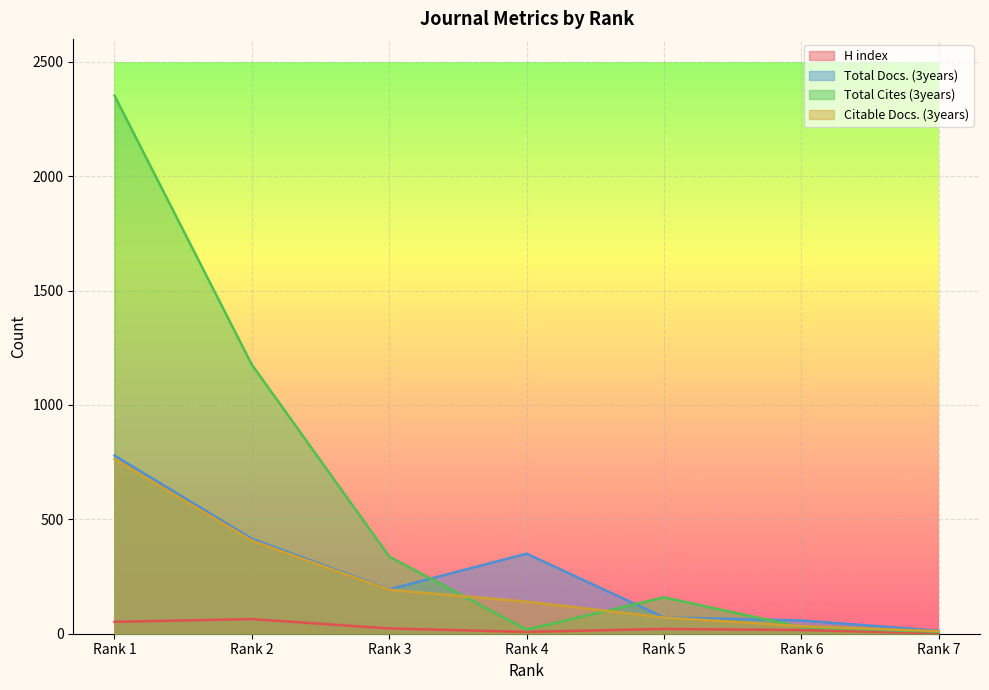

Between Rank 3 and Rank 4, which is larger?

Rank 3